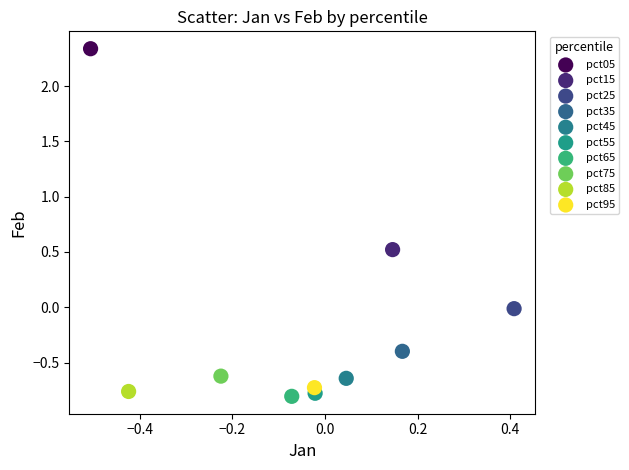

Which series contains the highest Y value?

pct05